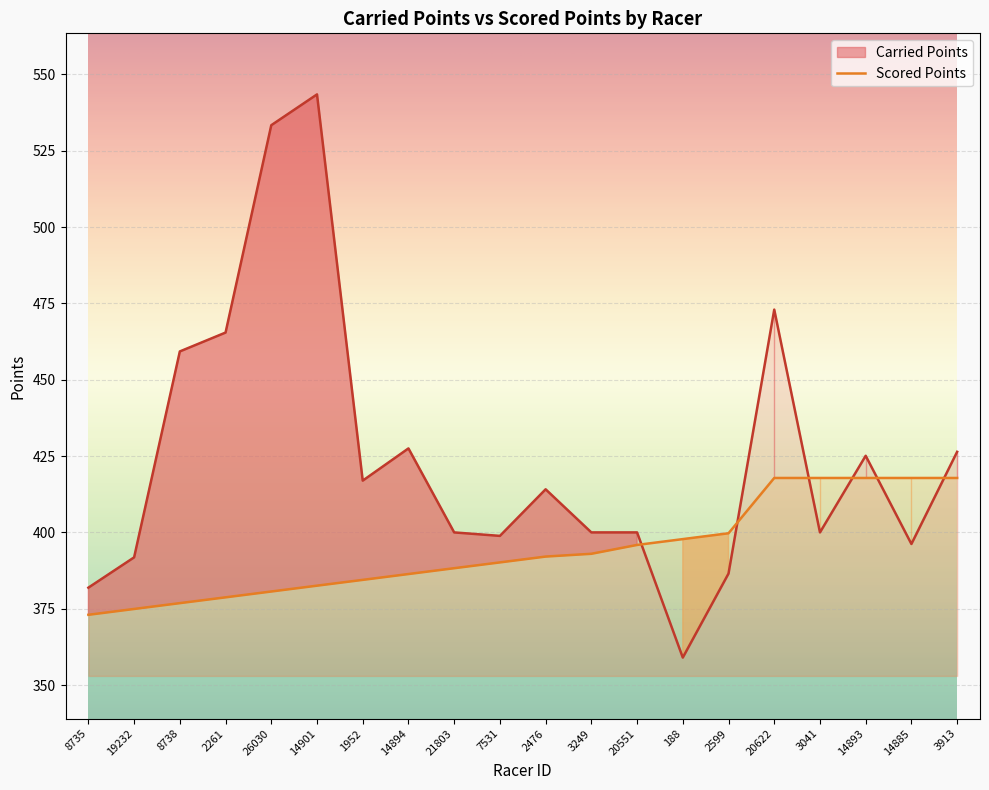

Reading left to right, extract all data points from this chart.

Carried Points: 381.9	391.8	459.3	465.4	533.4	543.5	417.0	427.5	400.0	398.9	414.1	400.0	400.0	359.0	386.5	473.0	400.0	425.1	396.2	426.4
Scored Points: 373.0	374.9	376.8	378.7	380.6	382.6	384.5	386.4	388.3	390.2	392.1	393.0	395.9	397.8	399.7	417.8	417.8	417.8	417.8	417.8